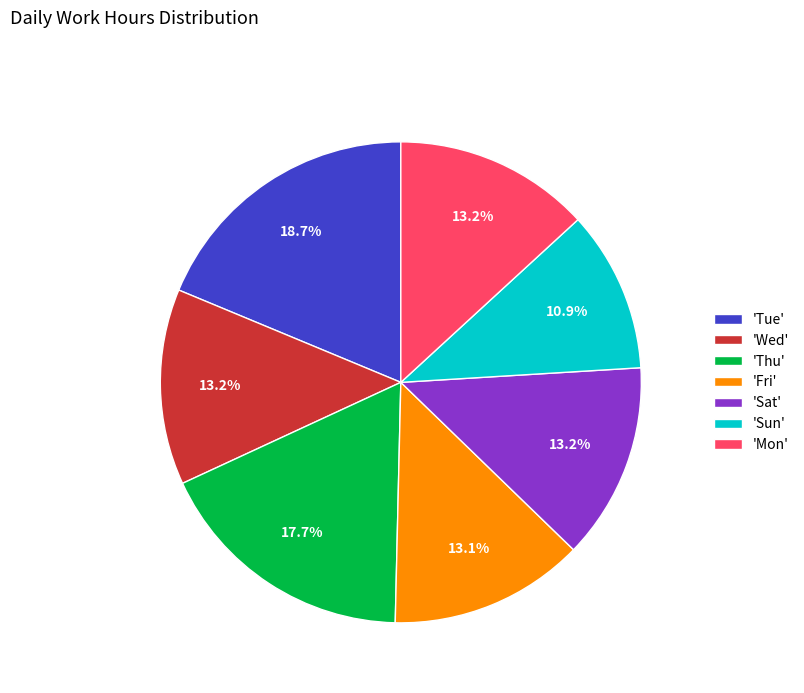

Is there any slice that represents more than half of the pie?

No